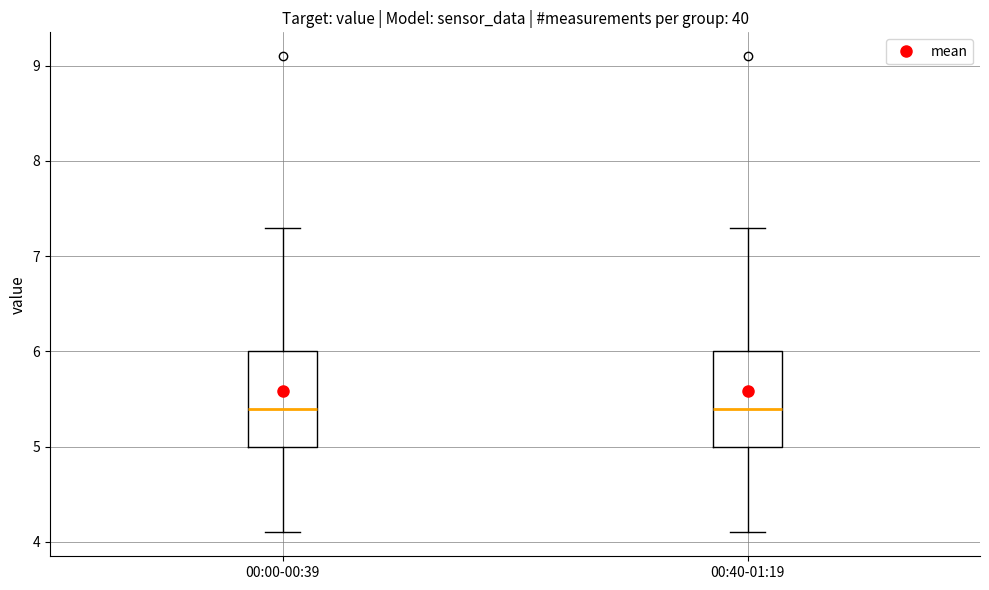

Reading left to right, read every box against the y-axis: the position of its median line, the range the box covers, and the ends of its whiskers. The values are not printed on the chart, so give them approximately, as read against the axis.

00:00-00:39: median 5.4, box 5.0 to 6.0, whiskers 4.1 to 7.3
00:40-01:19: median 5.4, box 5.0 to 6.0, whiskers 4.1 to 7.3